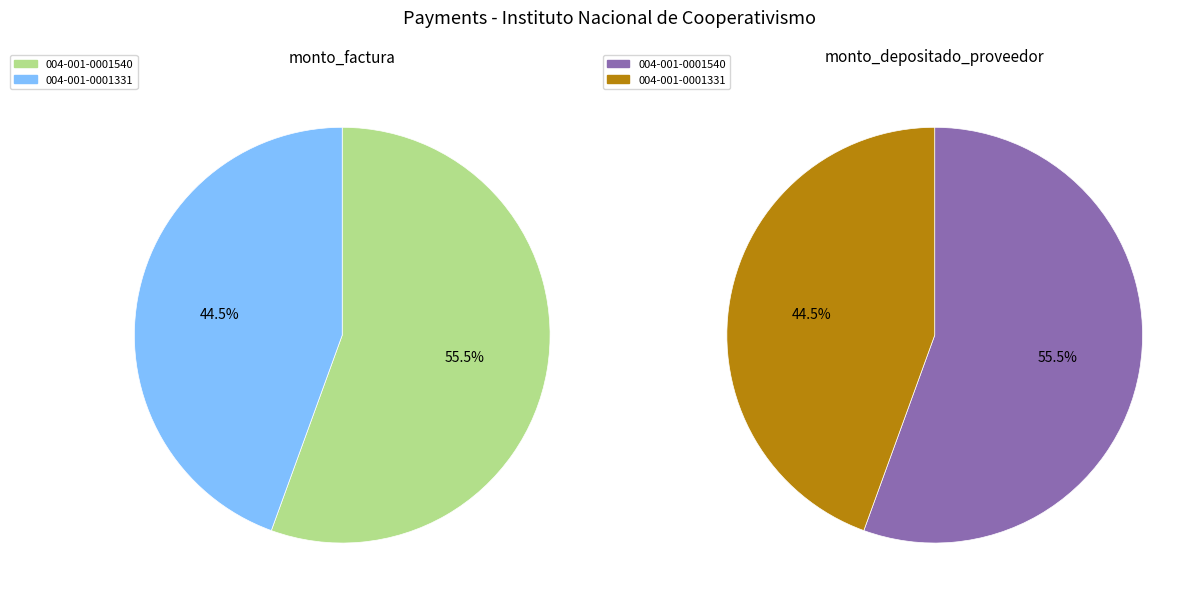

What is the difference between the highest and lowest values at 004-001-0001331?

2322909